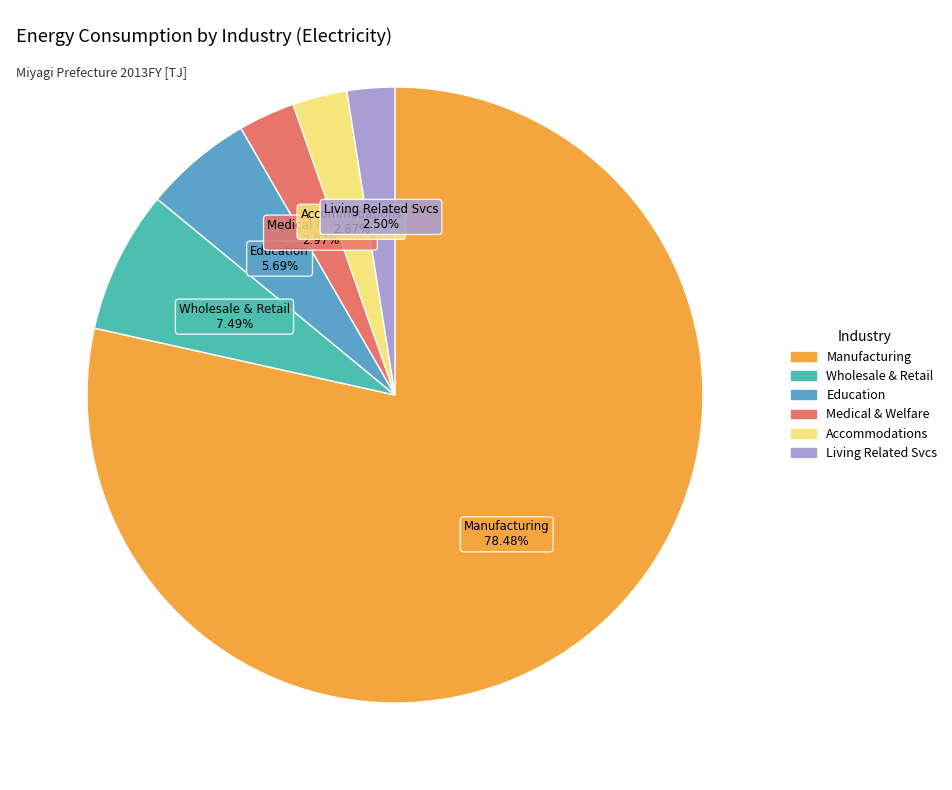

To the nearest percent, what is the average slice percentage?

17%